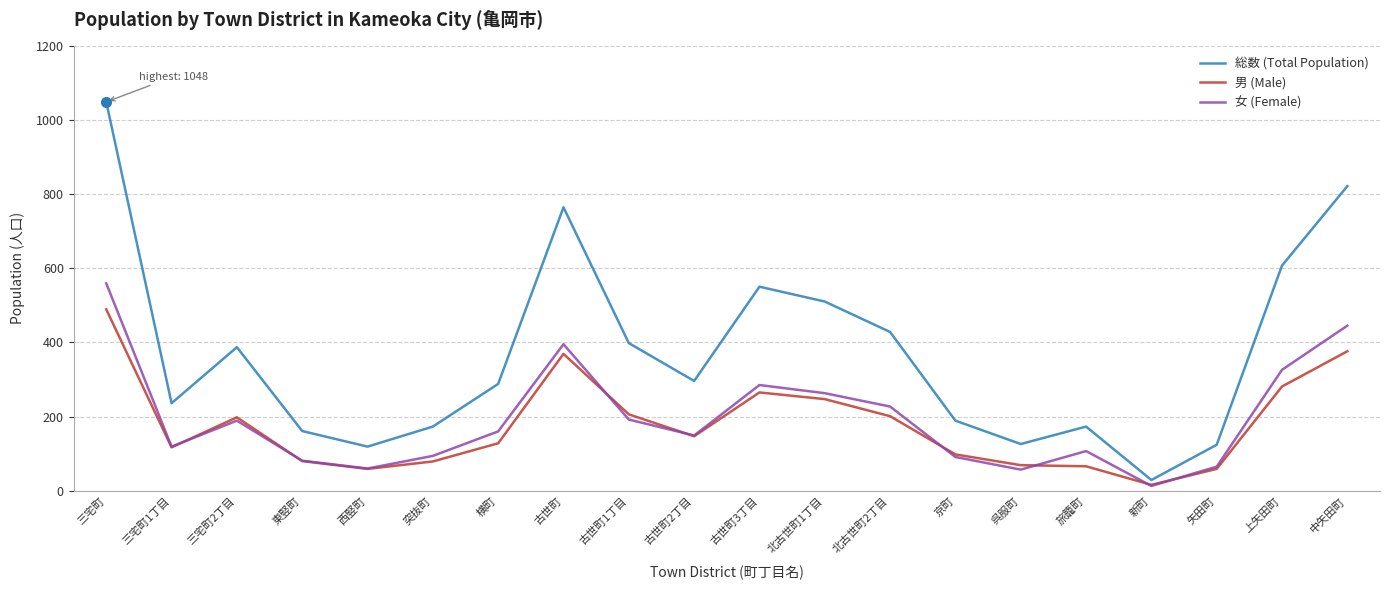

At which category does the chart reach its peak across all series?

三宅町